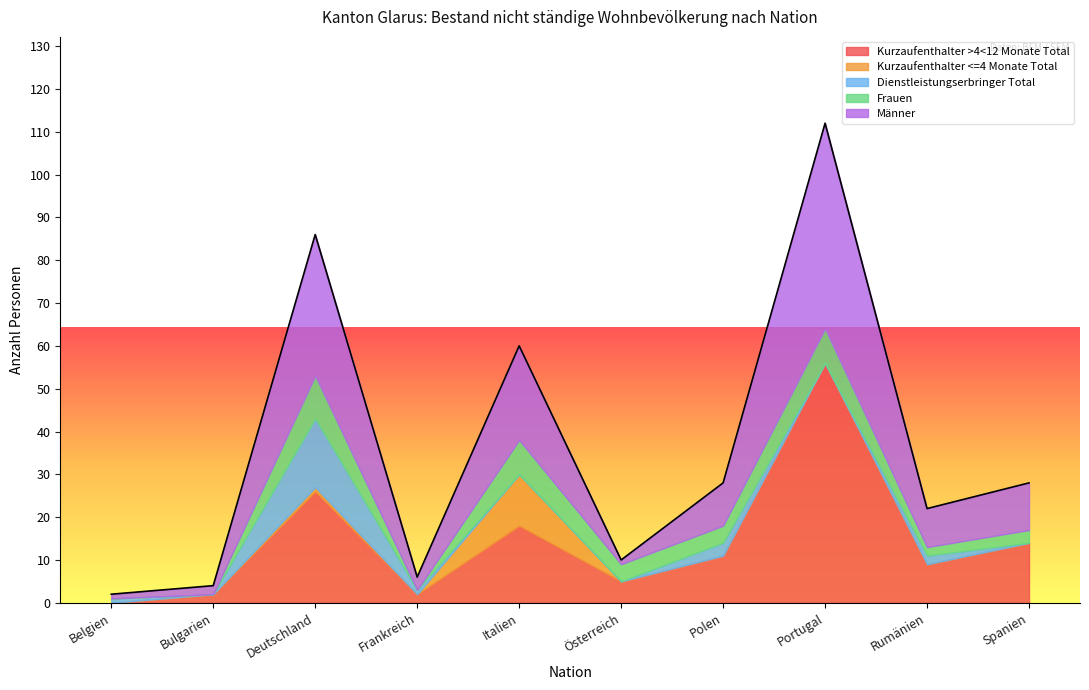

What is the label of the 1st point from the left?

Belgien